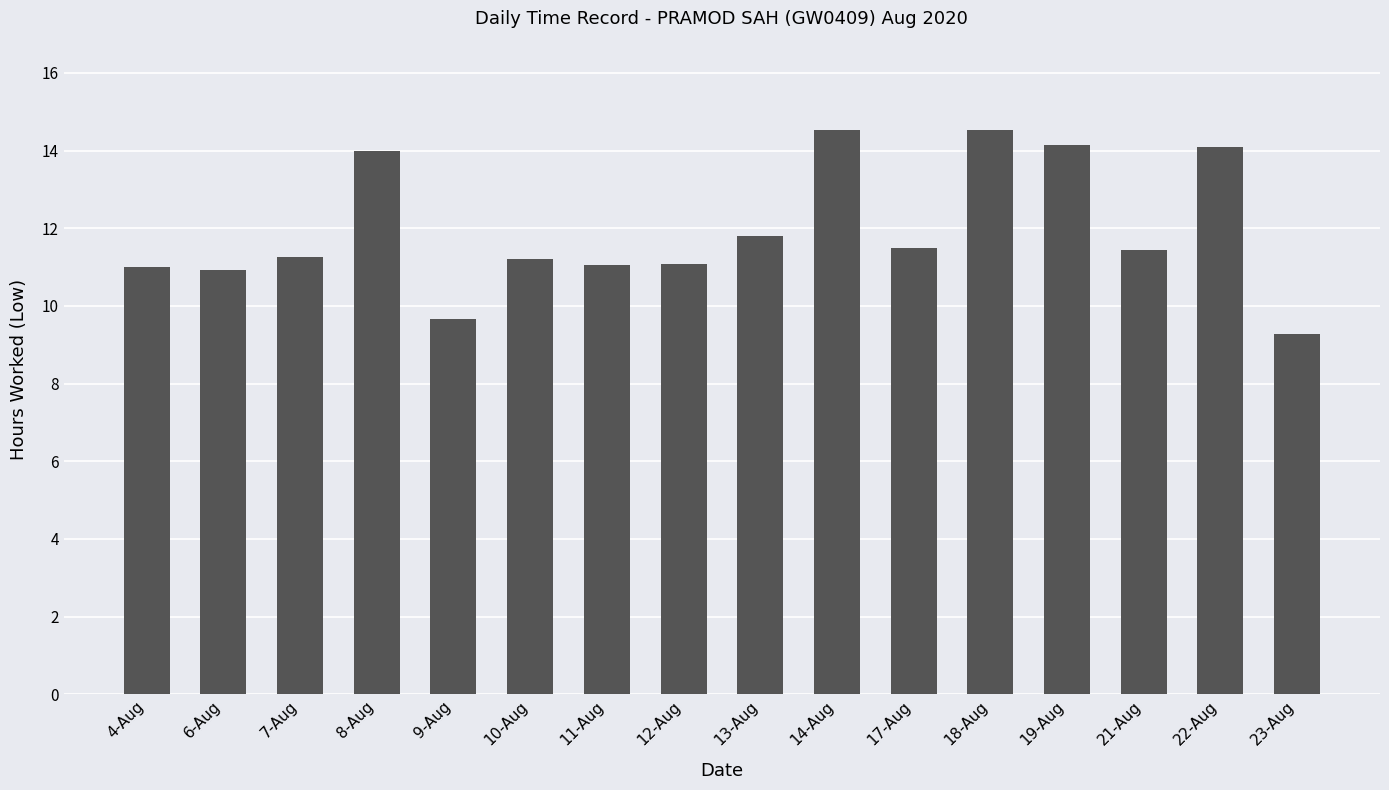

What is the label of the 1st bar from the right?

23-Aug